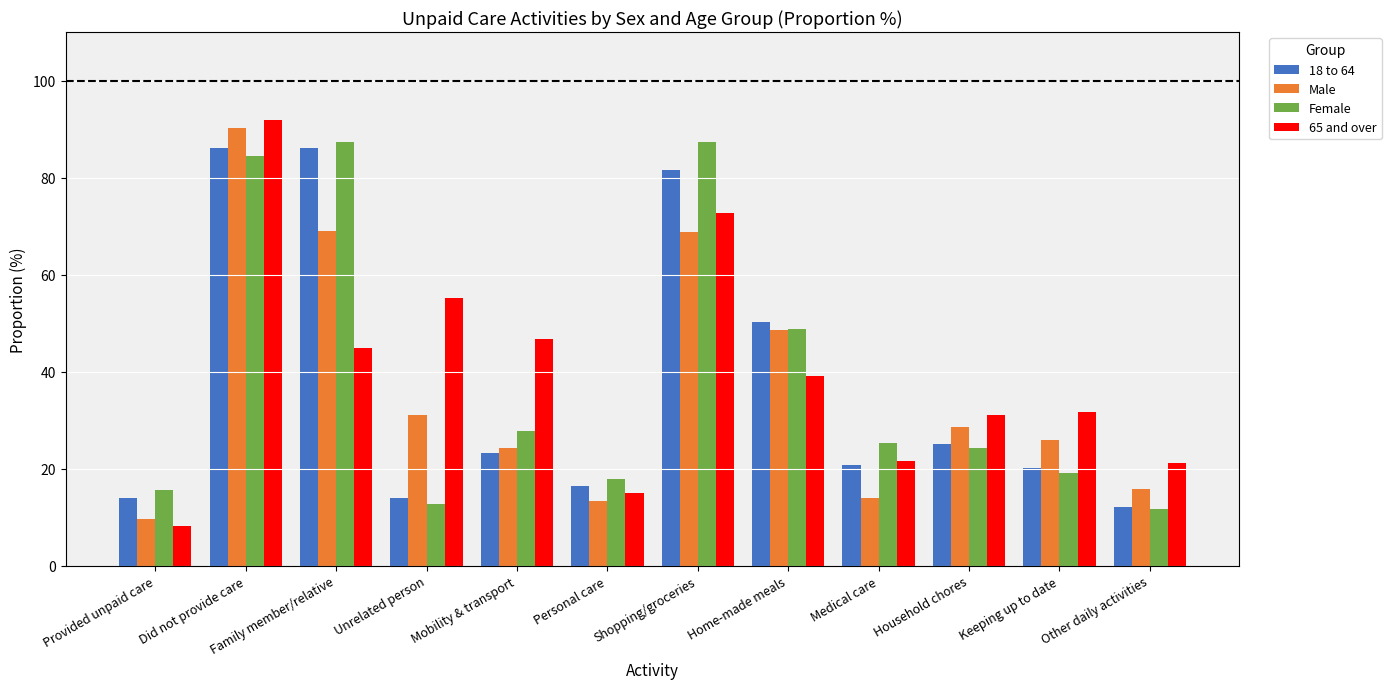

True or false: 18 to 64 has a value of 18.5 at Unrelated person.

False